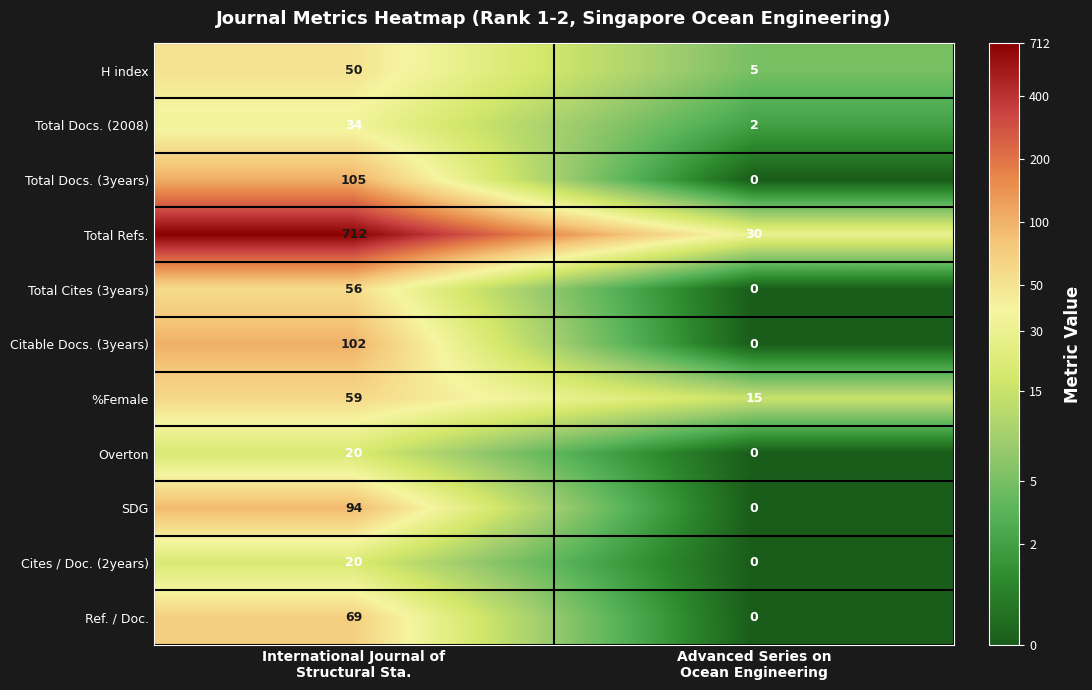

Which series has the widest spread of values?

Total Refs.